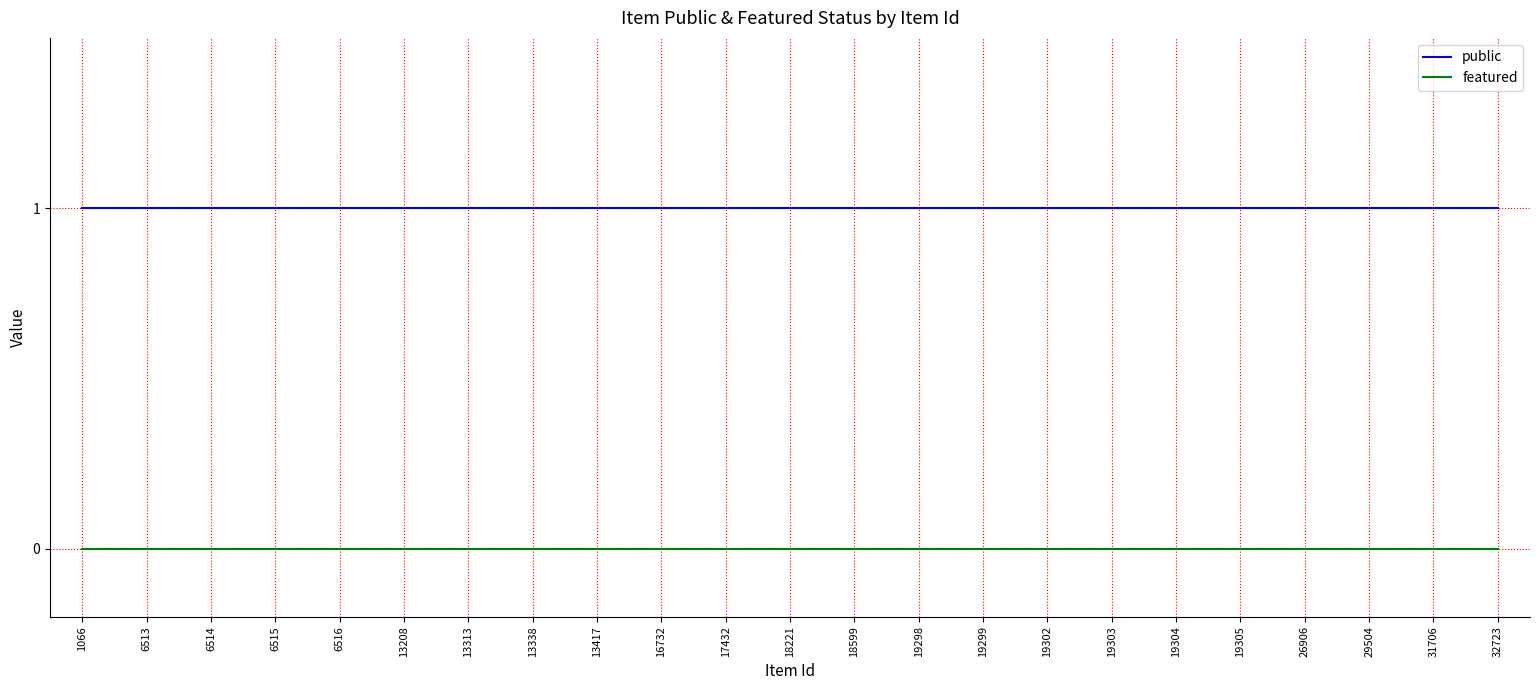

List the series in order of their peak value, highest first.

public, featured